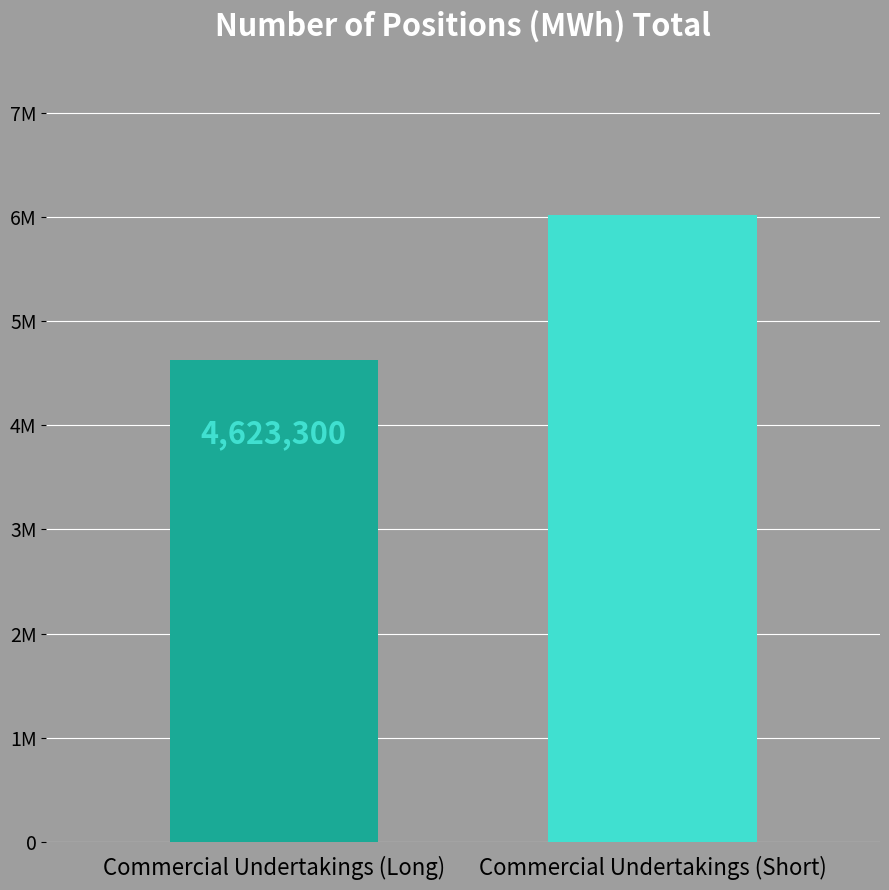

Reading right to left, what are all the values shown in this chart?

Commercial Undertakings (Short)=6013572	Commercial Undertakings (Long)=4623300